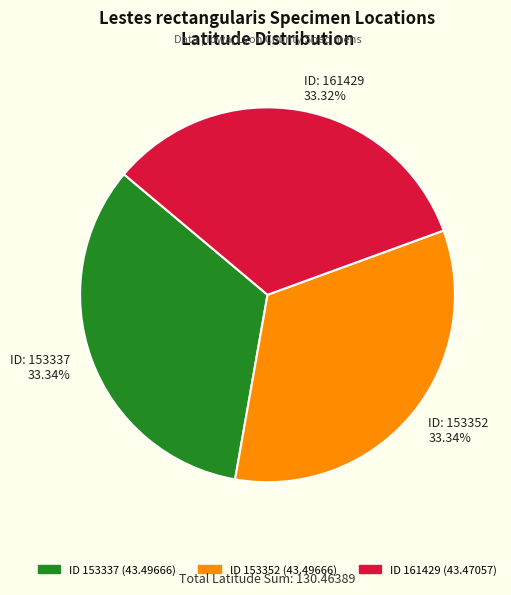

Does any single category account for the majority?

No